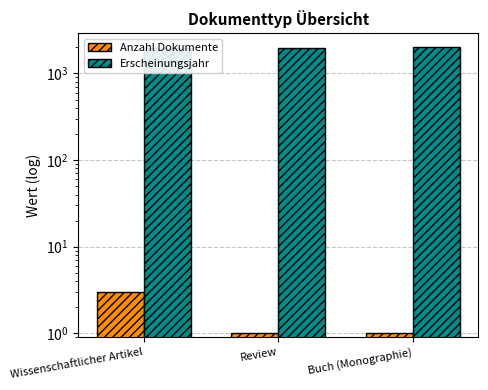

Is it true that Erscheinungsjahr equals 3086 at Wissenschaftlicher Artikel?

False